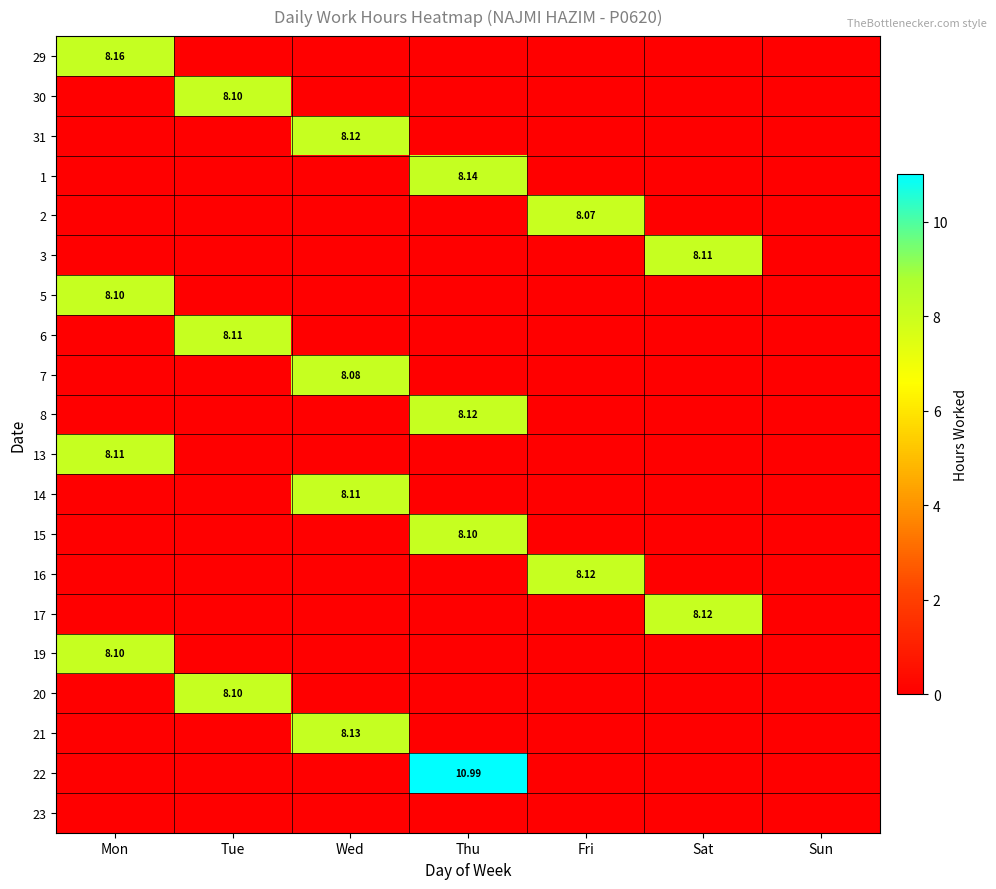

The 17 series shows -4.4 at Fri. True or false?

False